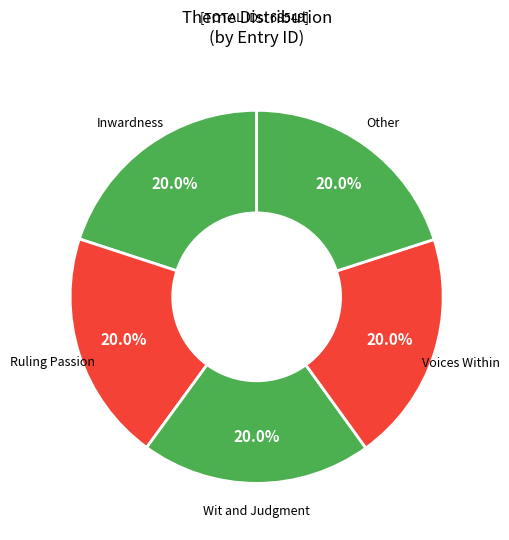

Does any single category account for the majority?

No